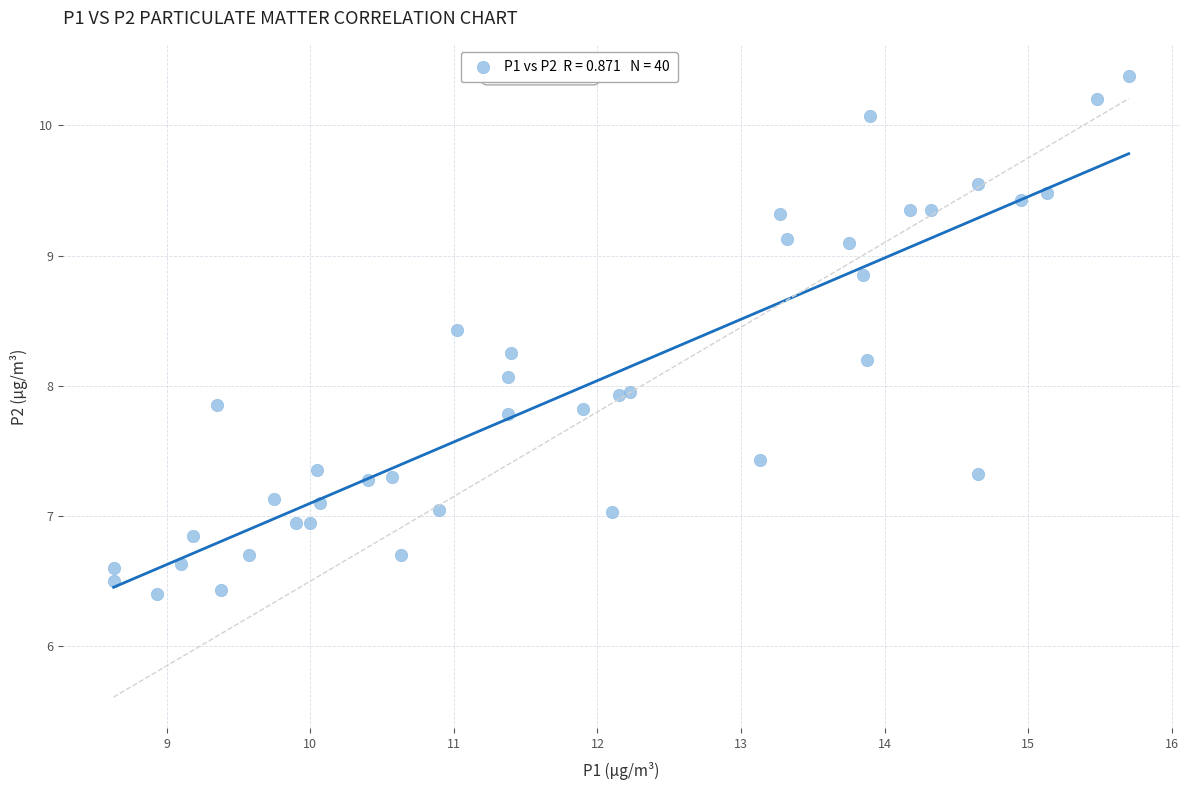

What is the range of X values (max minus min)?

7.1